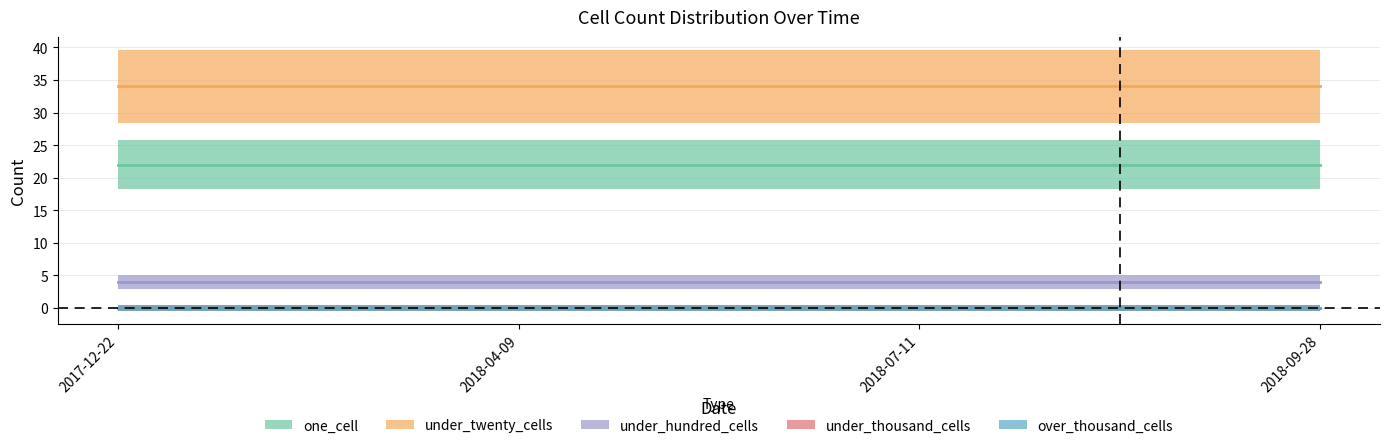

Which label corresponds to the largest value in the chart?

2017-12-22